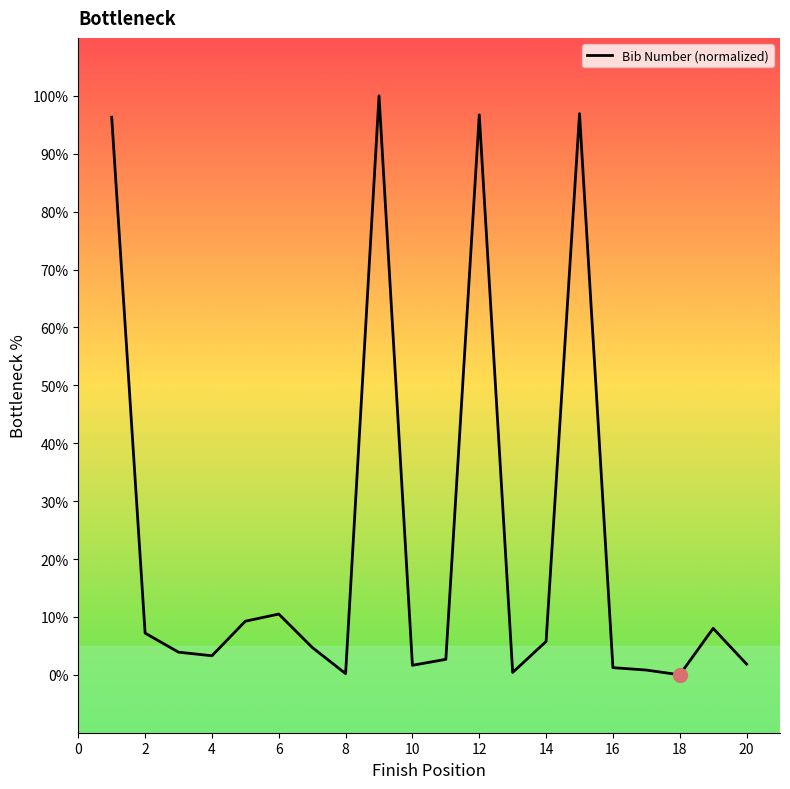

Count the number of data series in this chart.

1